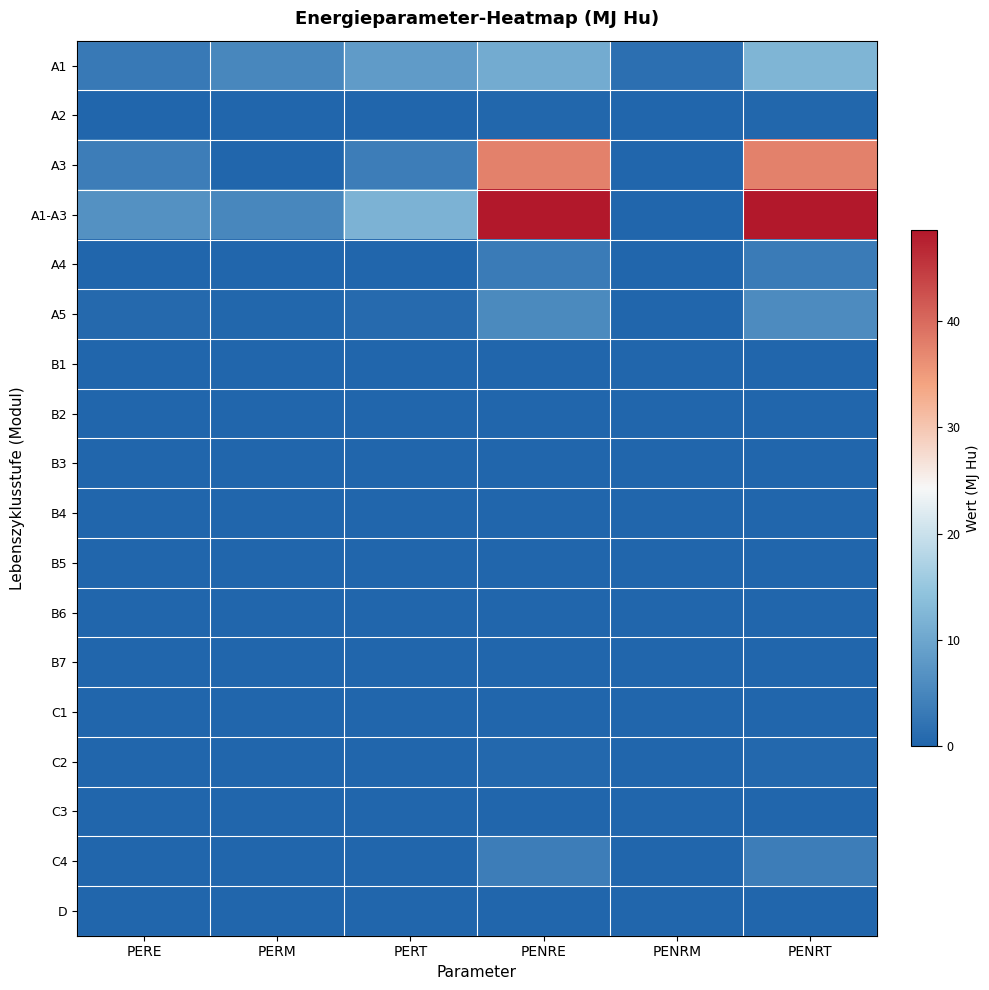

Reading left to right, extract all data points from this chart.

A1: PERE=3.1	PERM=5.2	PERT=8.2	PENRE=10.6	PENRM=1.6	PENRT=12.2
A2: PERE=0.0	PERM=0.0	PERT=0.0	PENRE=0.3	PENRM=0.0	PENRT=0.3
A3: PERE=3.6	PERM=0.0	PERT=3.6	PENRE=37.6	PENRM=0.0	PENRT=37.6
A1-A3: PERE=6.7	PERM=5.2	PERT=11.9	PENRE=48.6	PENRM=0.0	PENRT=48.6
A4: PERE=0.0	PERM=0.0	PERT=0.0	PENRE=3.3	PENRM=0.0	PENRT=3.3
A5: PERE=0.6	PERM=0.3	PERT=0.9	PENRE=5.6	PENRM=0.1	PENRT=5.7
B1: PERE=0.0	PERM=0.0	PERT=0.0	PENRE=0.0	PENRM=0.0	PENRT=0.0
B2: PERE=0.0	PERM=0.0	PERT=0.0	PENRE=0.0	PENRM=0.0	PENRT=0.0
B3: PERE=0.0	PERM=0.0	PERT=0.0	PENRE=0.0	PENRM=0.0	PENRT=0.0
B4: PERE=0.0	PERM=0.0	PERT=0.0	PENRE=0.0	PENRM=0.0	PENRT=0.0
B5: PERE=0.0	PERM=0.0	PERT=0.0	PENRE=0.0	PENRM=0.0	PENRT=0.0
B6: PERE=0.0	PERM=0.0	PERT=0.0	PENRE=0.0	PENRM=0.0	PENRT=0.0
B7: PERE=0.0	PERM=0.0	PERT=0.0	PENRE=0.0	PENRM=0.0	PENRT=0.0
C1: PERE=0.0	PERM=0.0	PERT=0.0	PENRE=0.0	PENRM=0.0	PENRT=0.0
C2: PERE=0.0	PERM=0.0	PERT=0.0	PENRE=0.5	PENRM=0.0	PENRT=0.5
C3: PERE=0.0	PERM=0.0	PERT=0.0	PENRE=0.0	PENRM=0.0	PENRT=0.0
C4: PERE=0.1	PERM=0.0	PERT=0.1	PENRE=3.7	PENRM=0.0	PENRT=3.7
D: PERE=0.0	PERM=0.0	PERT=0.0	PENRE=0.0	PENRM=0.0	PENRT=0.0